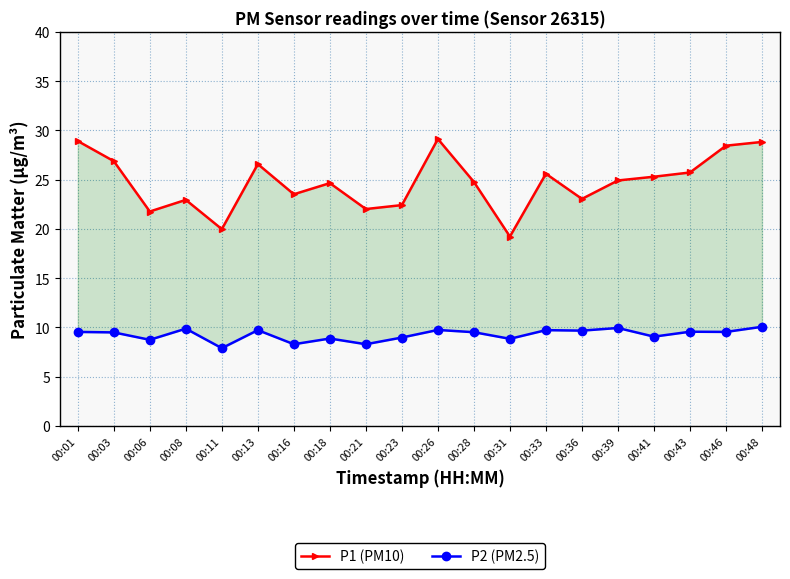

The P2 (PM2.5) series shows 9.8 at 00:26. True or false?

True